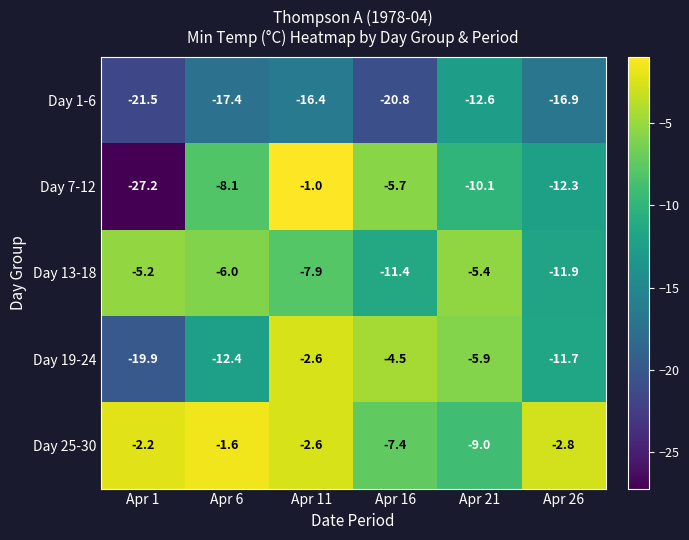

What is the difference between the maximum and minimum values in the Day 13-18 series?

6.7